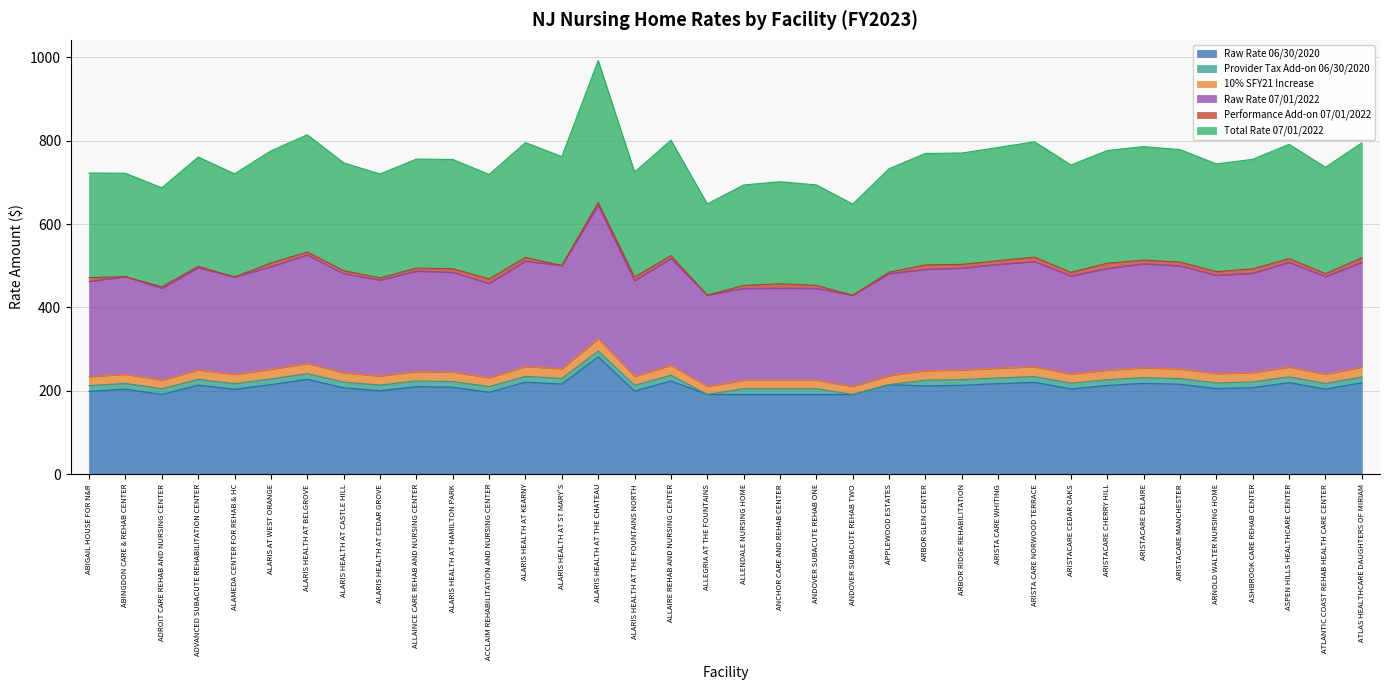

Does the chart display data point markers on the line(s)?

No